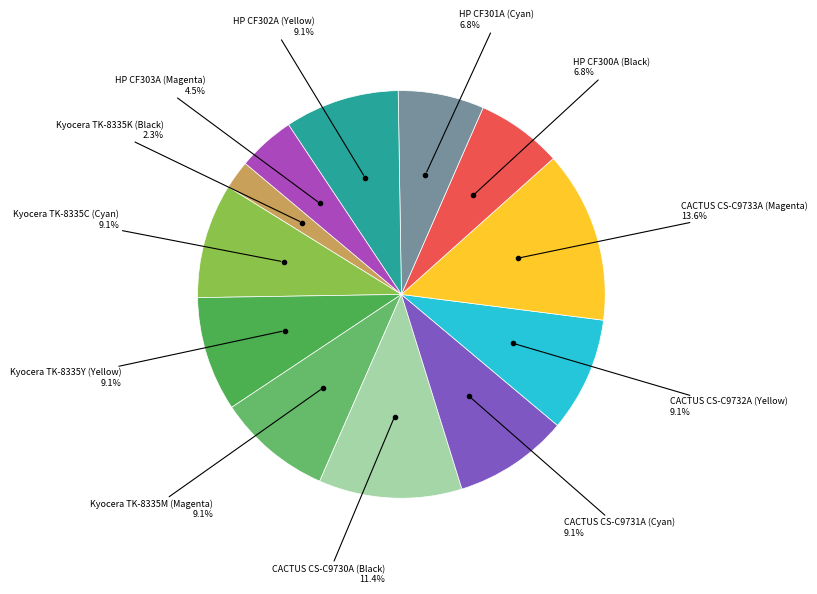

Which slice is the smallest?

Kyocera TK-8335K (Black)